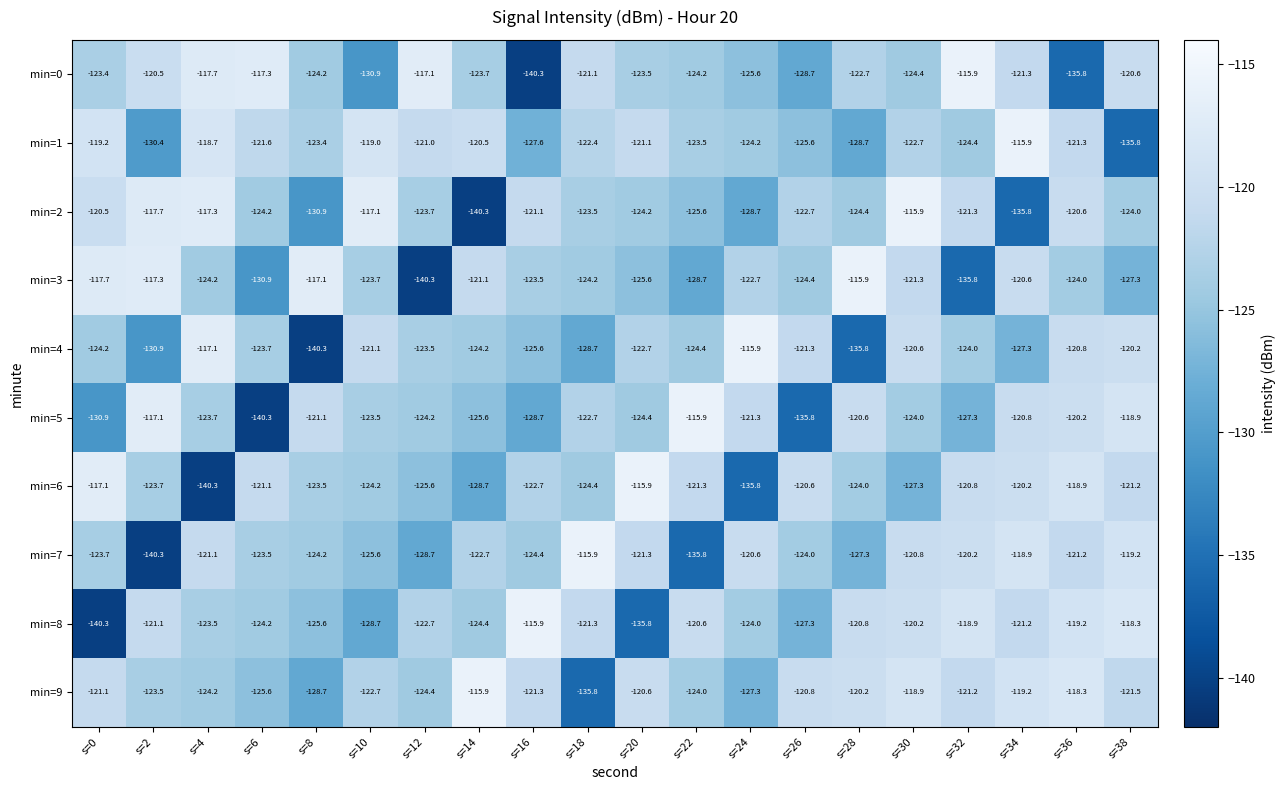

Which series has the largest total across all categories?

min=9